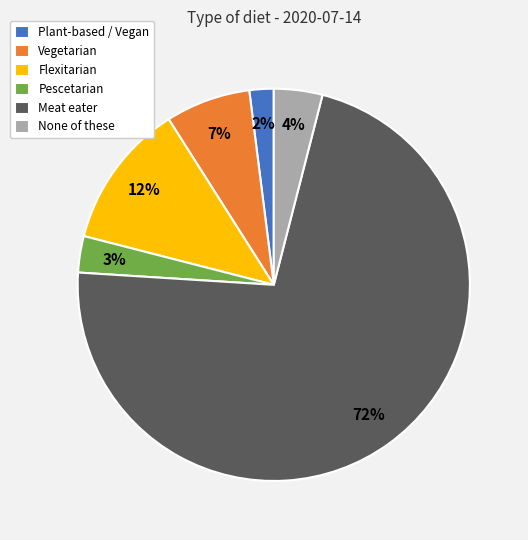

The Plant-based / Vegan slice represents 14% of the pie. True or false?

False